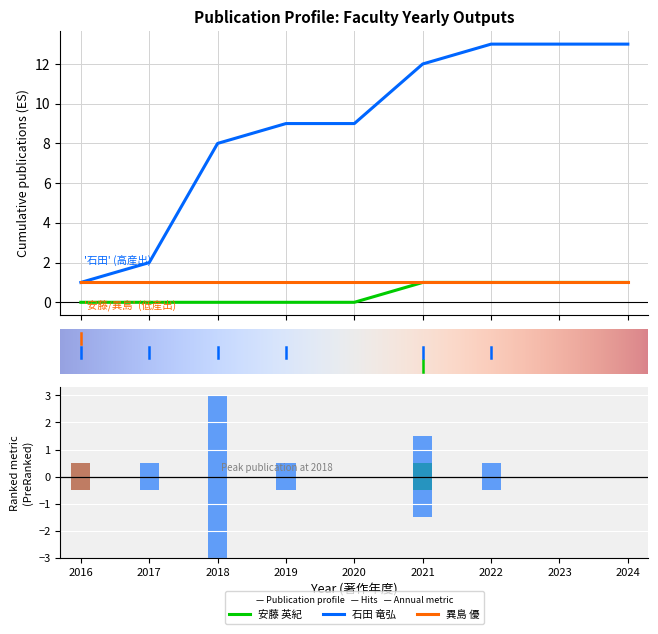

The 異島 優 series shows 1 at 2023. True or false?

False